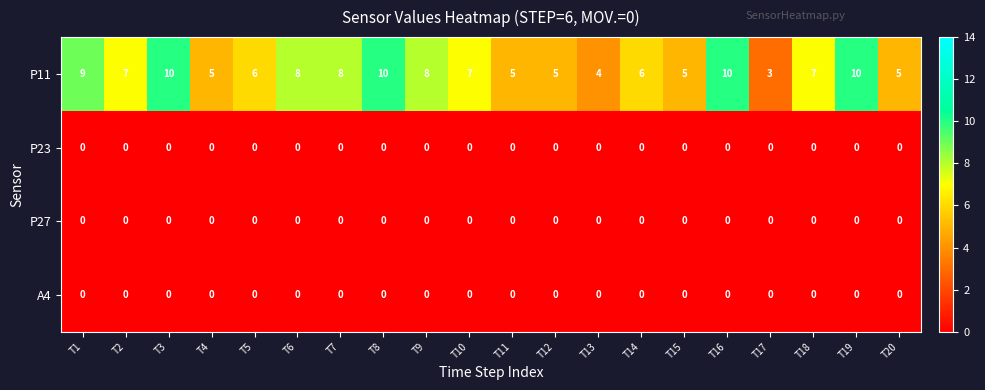

Between T8 and T13, which series saw the biggest shift?

P11